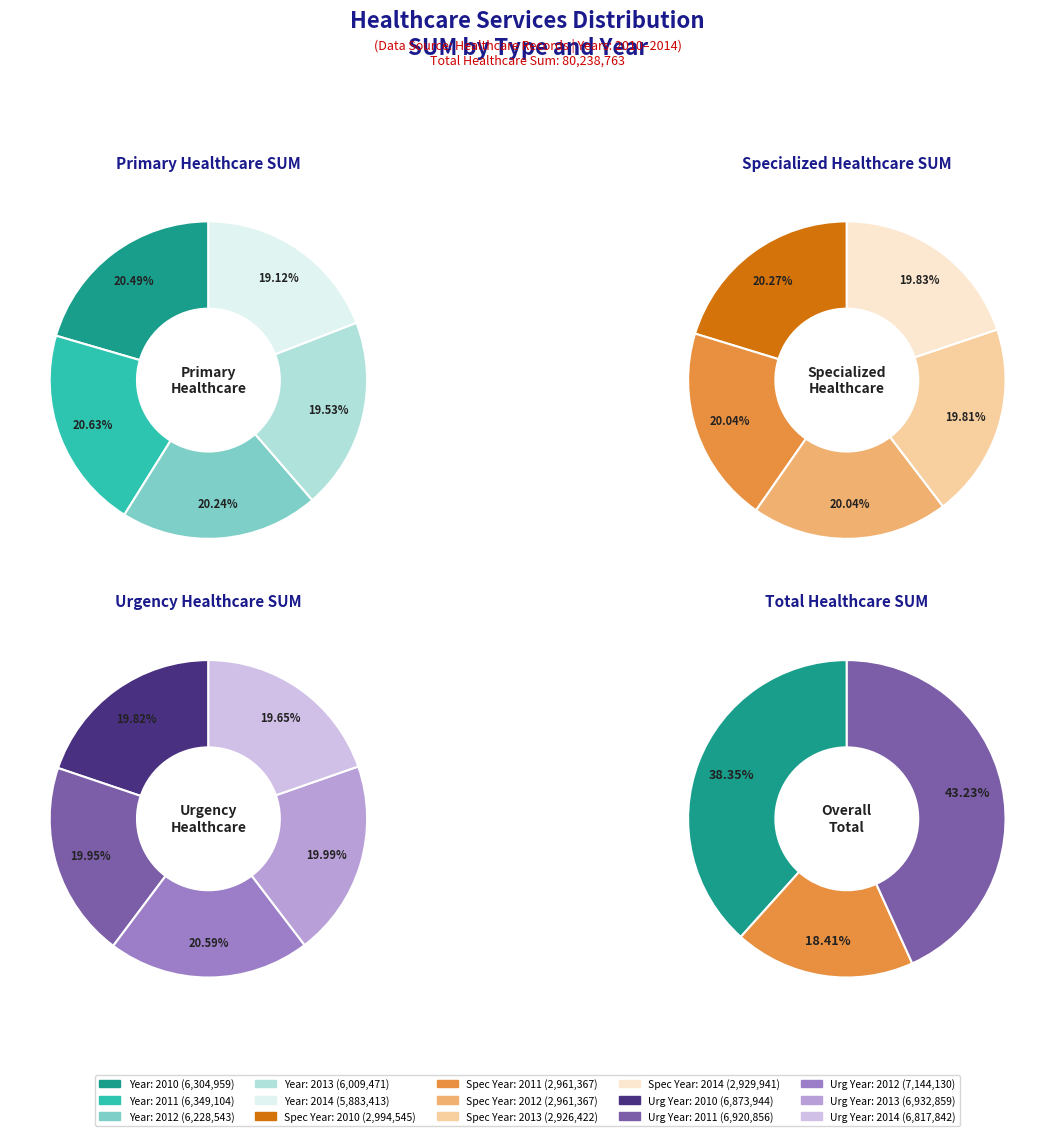

What portion of the pie excludes 2012?

79.8%